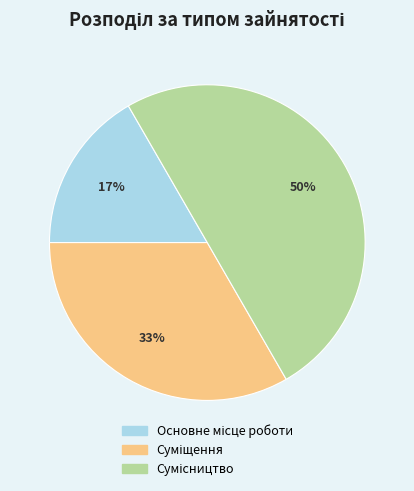

To the nearest percent, what is the difference between the largest and smallest slice percentages?

33%